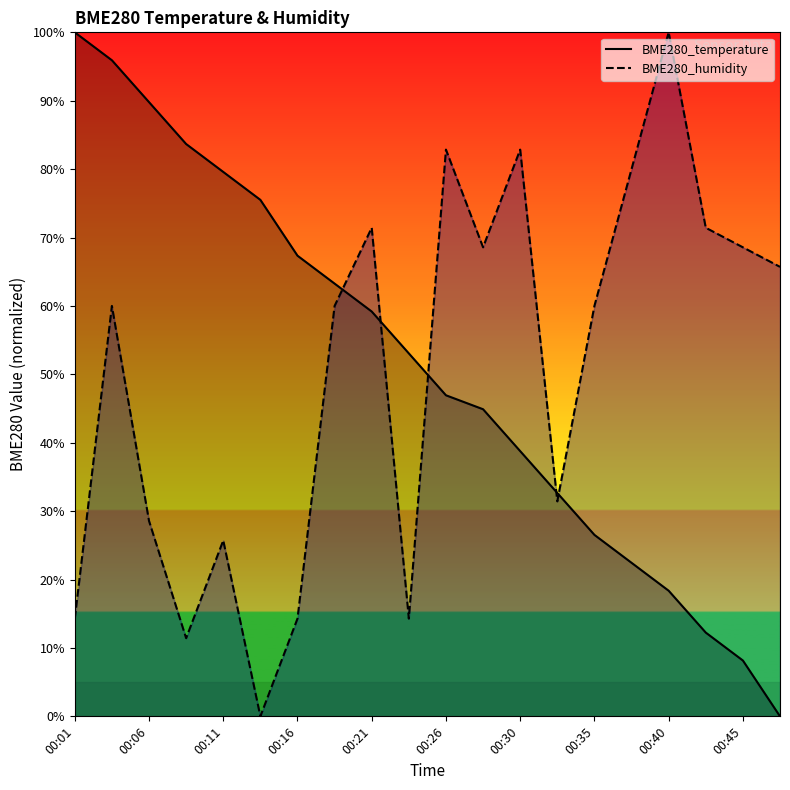

Rank the series at 00:26 from lowest to highest value.

BME280_temperature, BME280_humidity